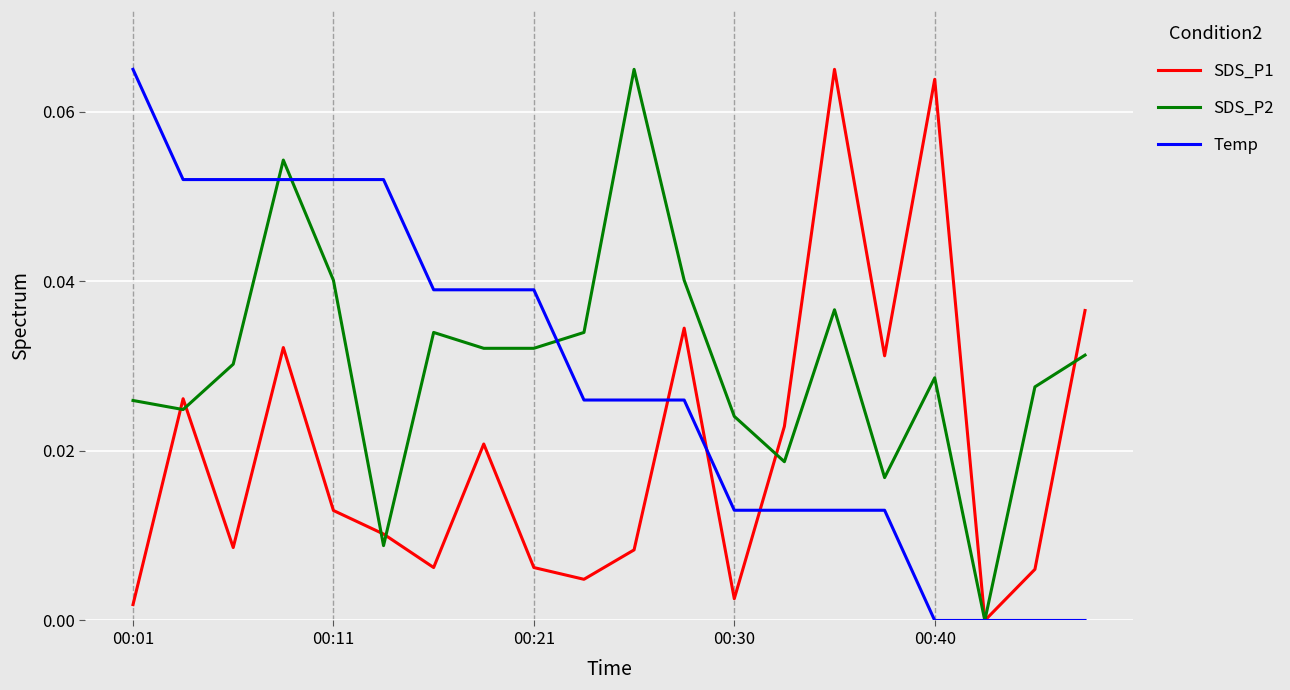

Count the Temp values in the range 0 to 1.

20